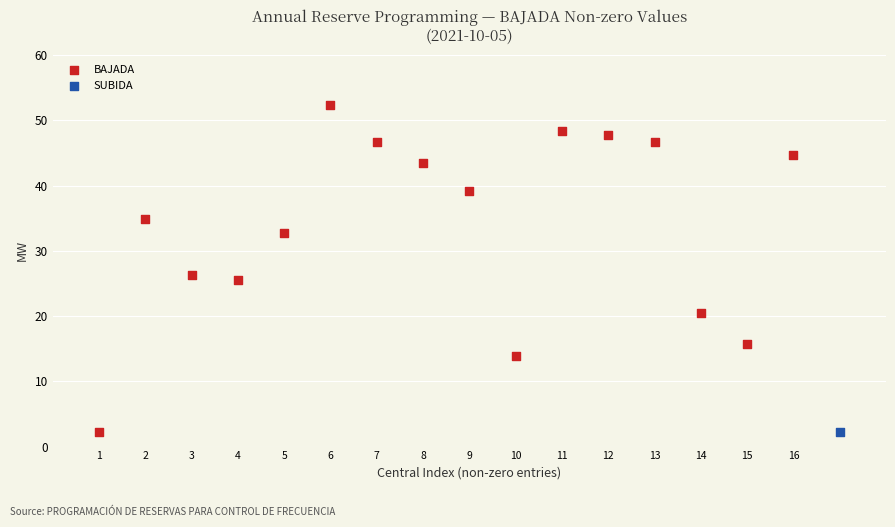

What are all the series names shown in the legend?

BAJADA, SUBIDA